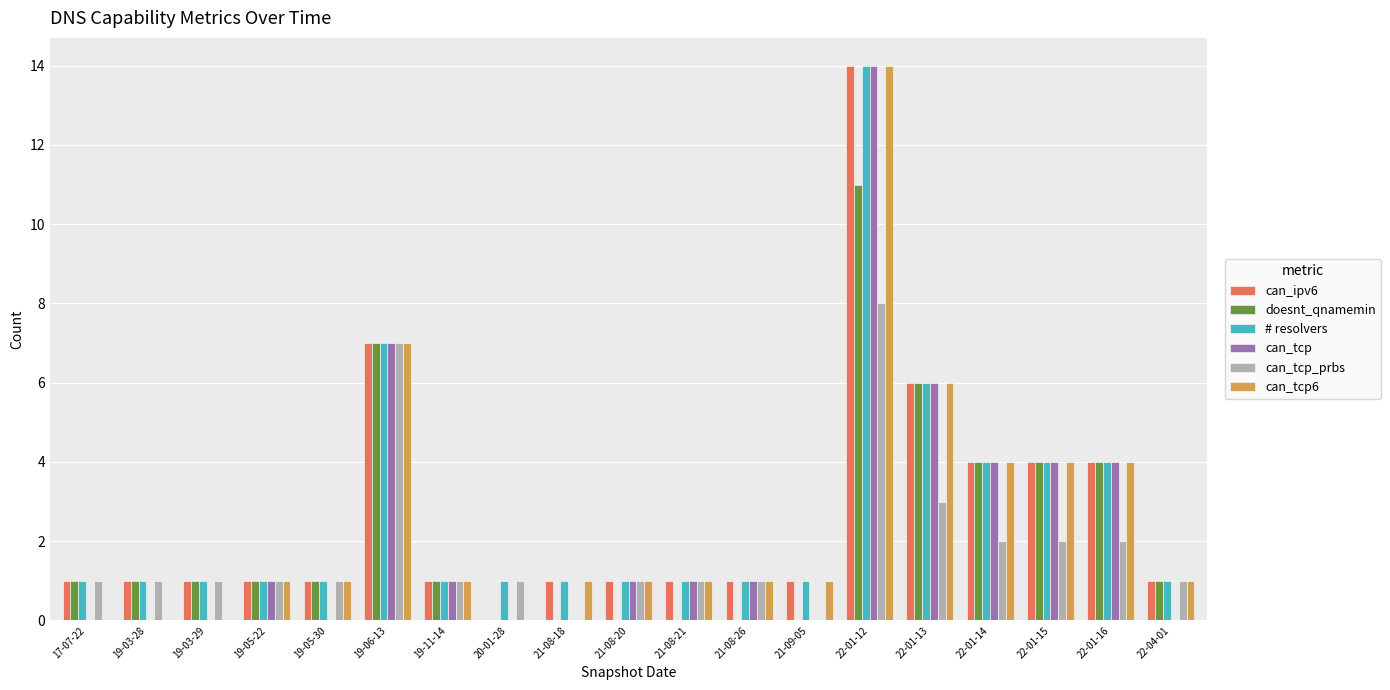

The can_tcp_prbs series shows 2 at 19-05-30. True or false?

False